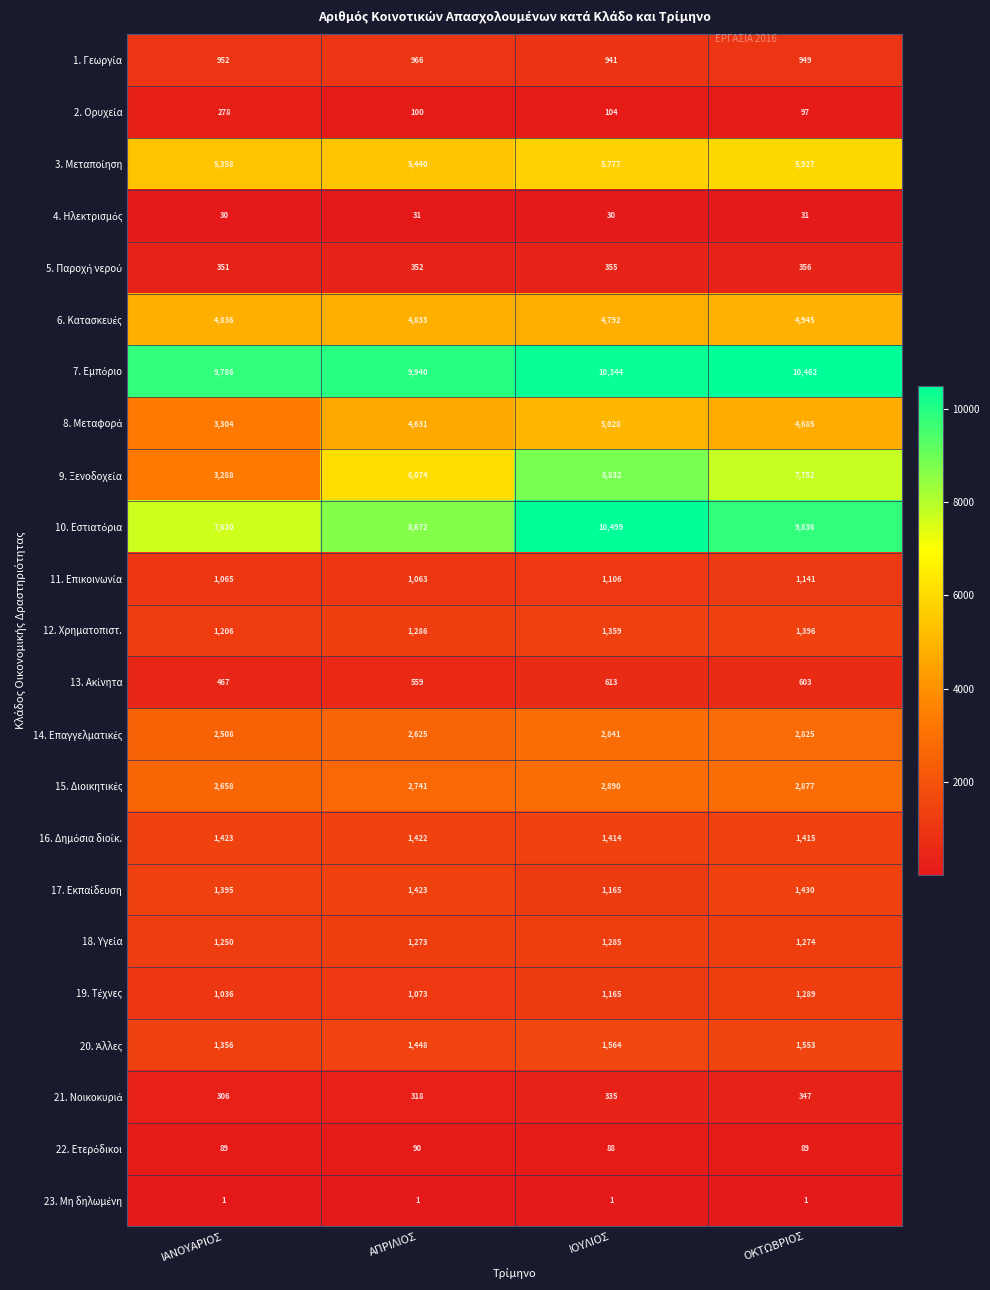

Which category has the highest value across all series?

ΙΟΥΛΙΟΣ